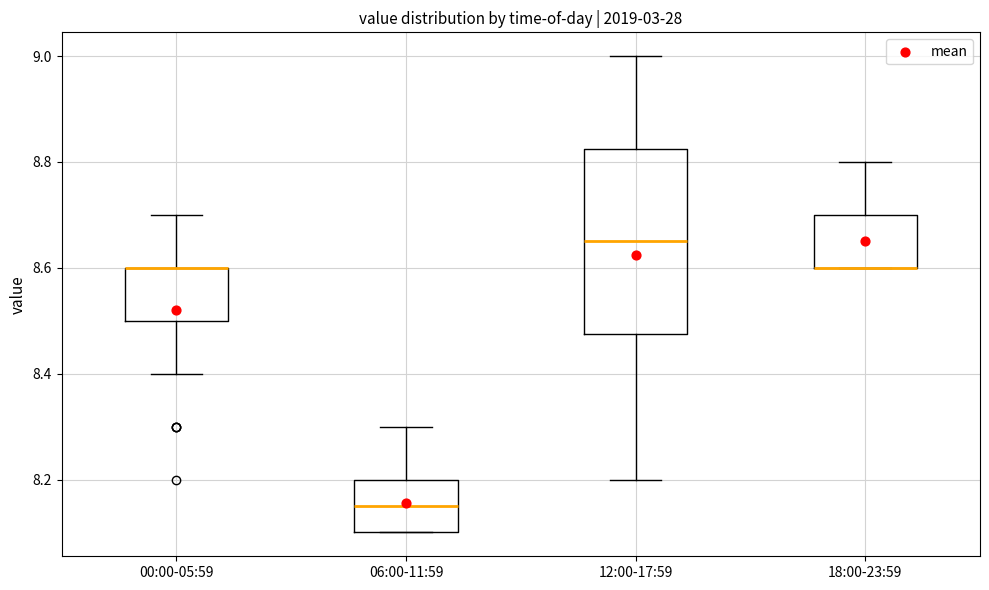

Reading left to right, transcribe this box plot: for each box, give where its median line is, the range the box spans, and where its two whiskers end, as read against the y-axis. The values are not printed on the chart, so give them approximately, as read against the axis.

00:00-05:59: median 8.60 (drawn on the box's upper edge), box 8.50 to 8.60, whiskers 8.40 to 8.70
06:00-11:59: median 8.16, box 8.10 to 8.20, whiskers 8.10 to 8.30
12:00-17:59: median 8.66, box 8.48 to 8.82, whiskers 8.20 to 9.00
18:00-23:59: median 8.60 (drawn on the box's lower edge), box 8.60 to 8.70, whiskers 8.60 to 8.80